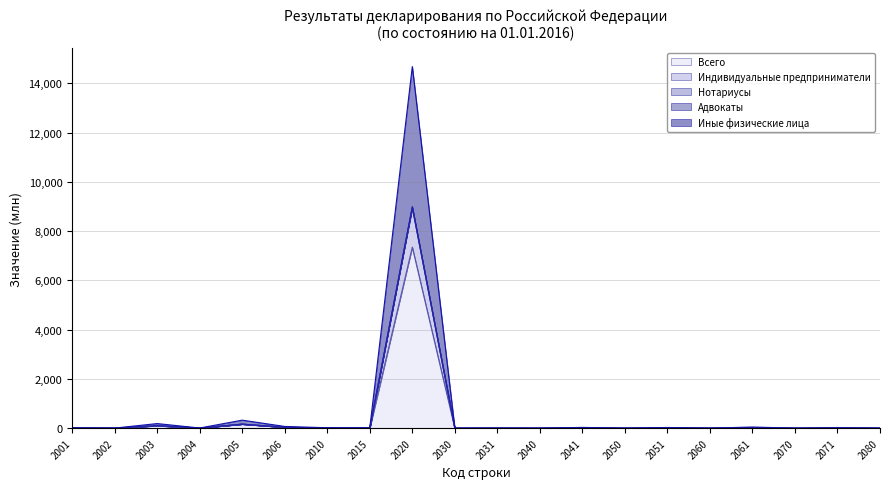

Which category has the lowest value across all series?

2030